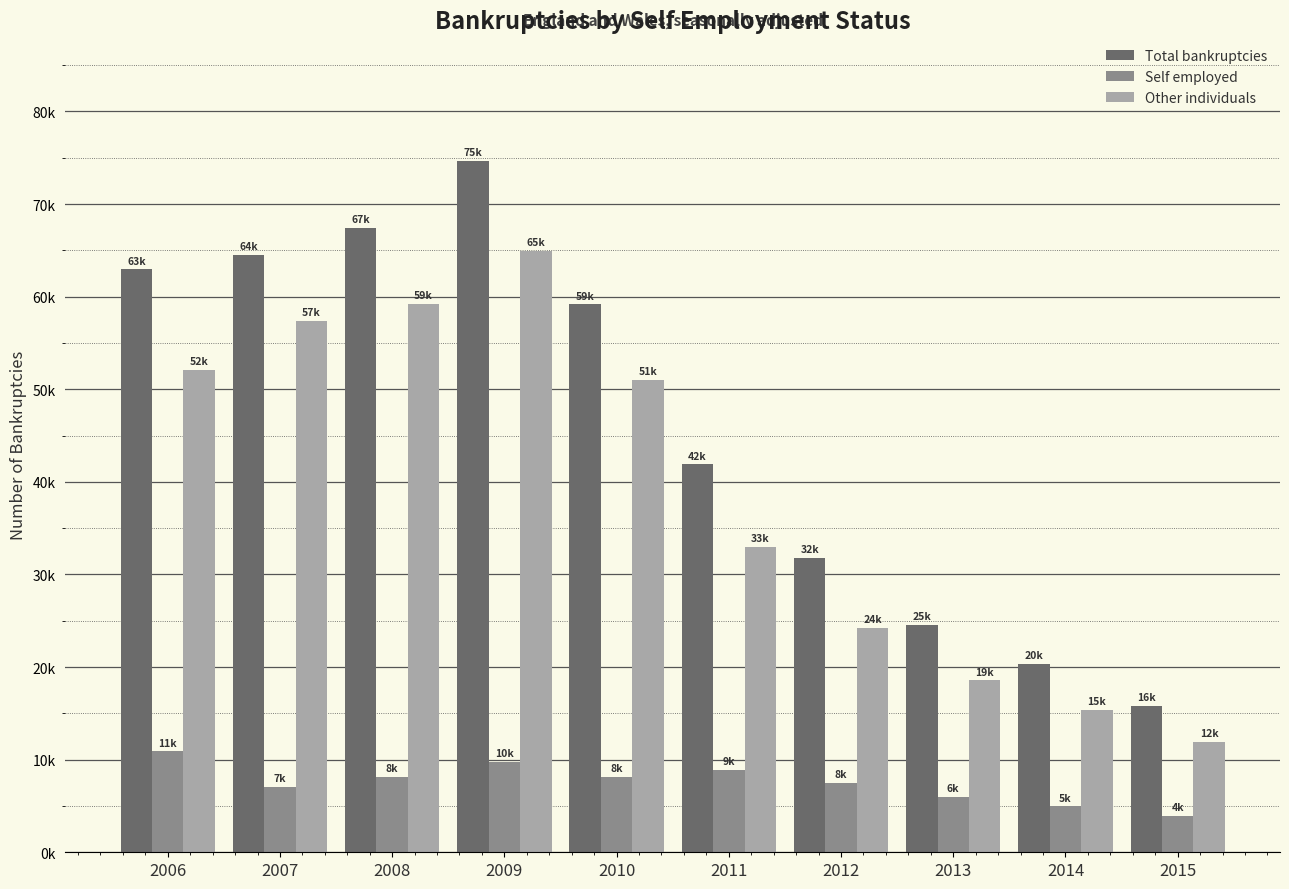

Reading left to right, what are all the values shown in this chart?

Total bankruptcies: 2006=62957	2007=64480	2008=67428	2009=74671	2010=59173	2011=41876	2012=31787	2013=24571	2014=20345	2015=15845
Self employed: 2006=10894	2007=7058	2008=8183	2009=9753	2010=8144	2011=8893	2012=7523	2013=5999	2014=4956	2015=3904
Other individuals: 2006=52062	2007=57422	2008=59245	2009=64917	2010=51029	2011=32983	2012=24264	2013=18572	2014=15389	2015=11941